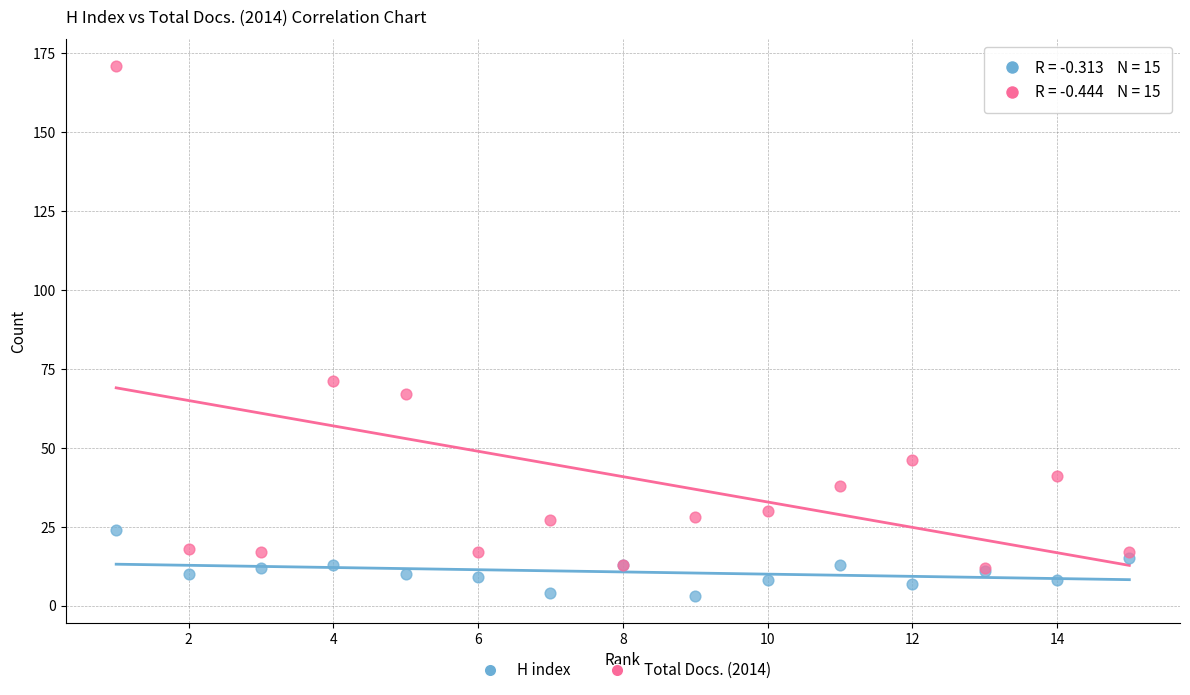

Which series has the widest spread of Y values?

Total Docs. (2014)